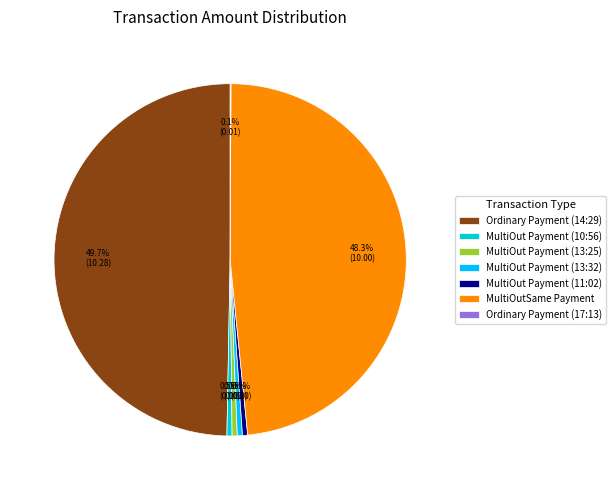

What percentage is NOT represented by MultiOut Payment (10:56)?

99.5%